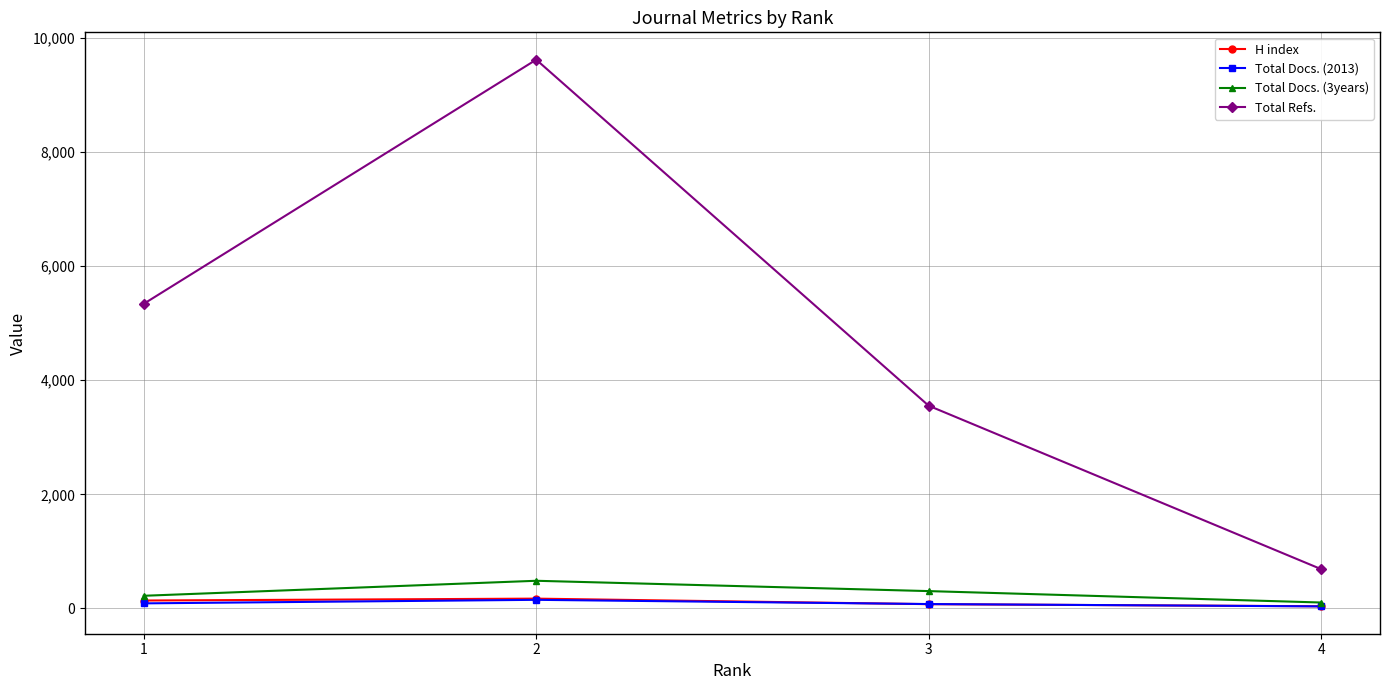

At which label does Total Docs. (3years) reach its minimum?

4